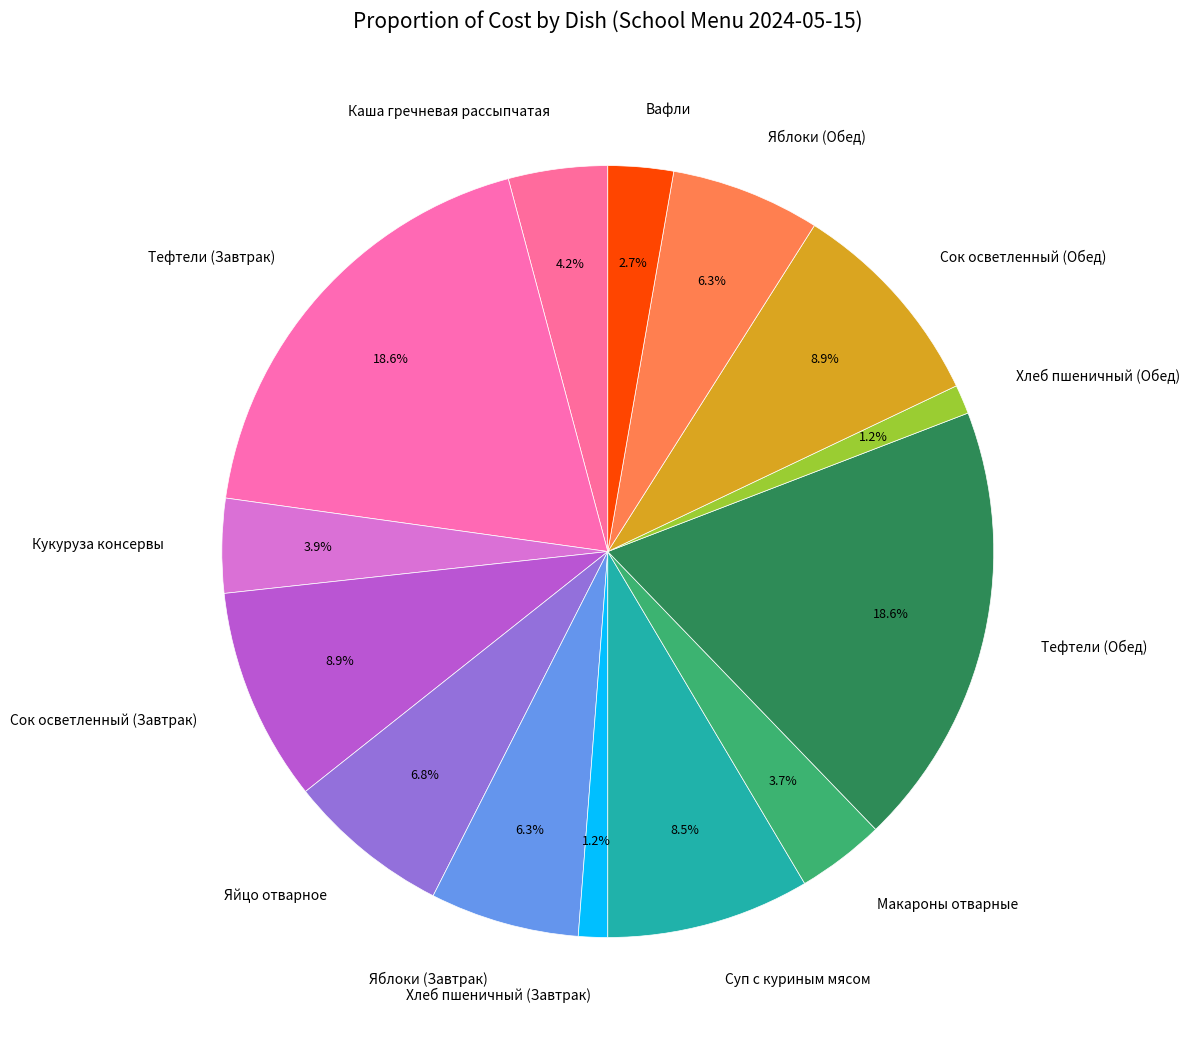

To the nearest percent, what percentage of the pie is Каша гречневая рассыпчатая?

4%